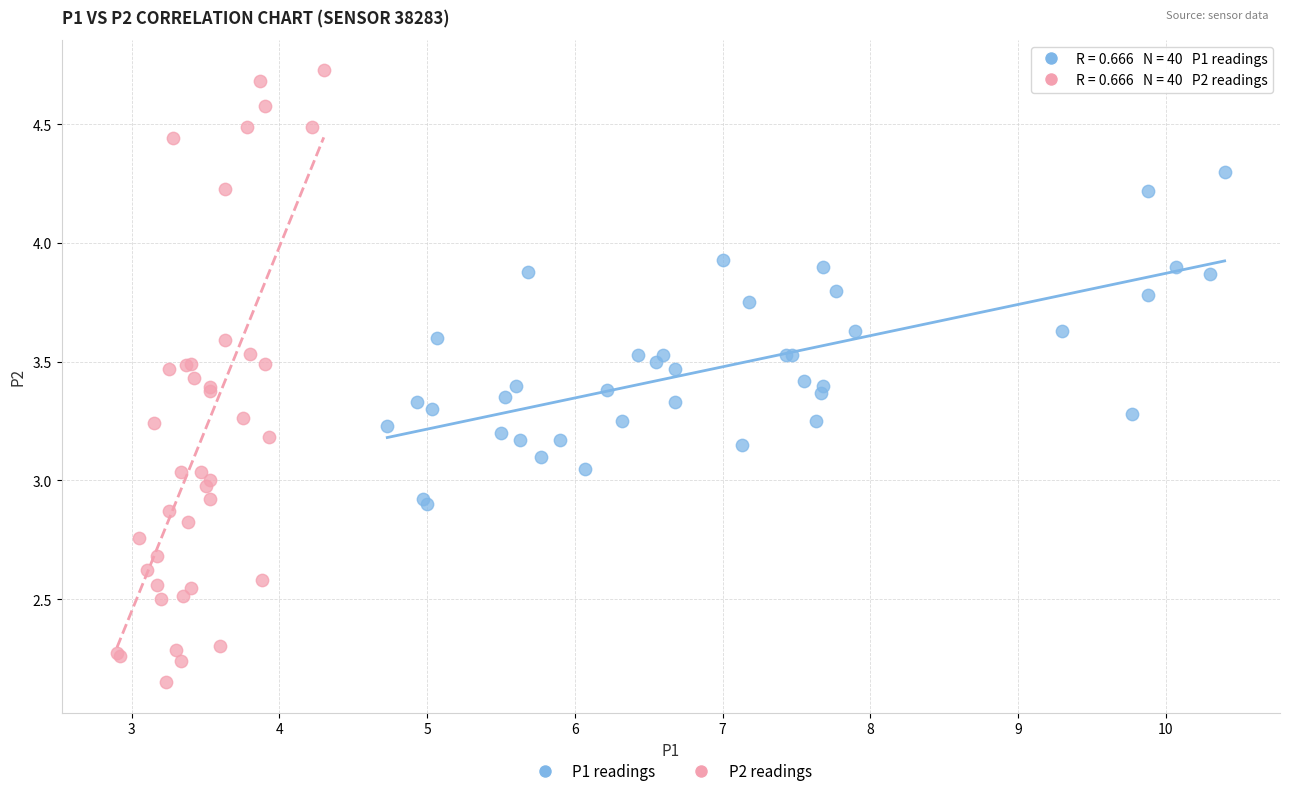

Which series contains the lowest Y value?

P2 readings